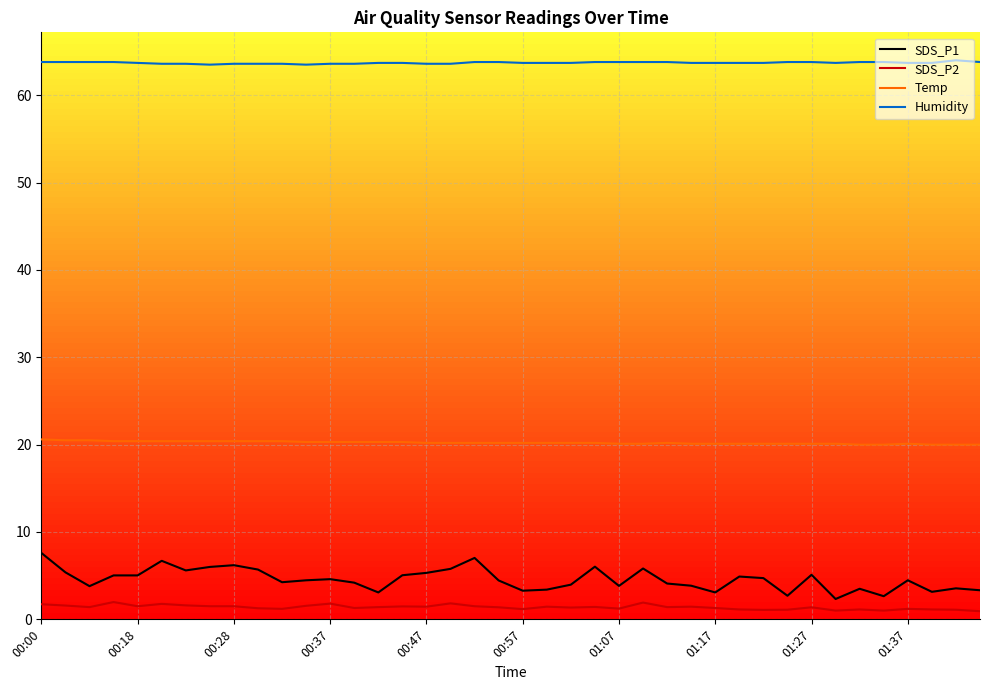

At how many categories does at least one series exceed 42?

40